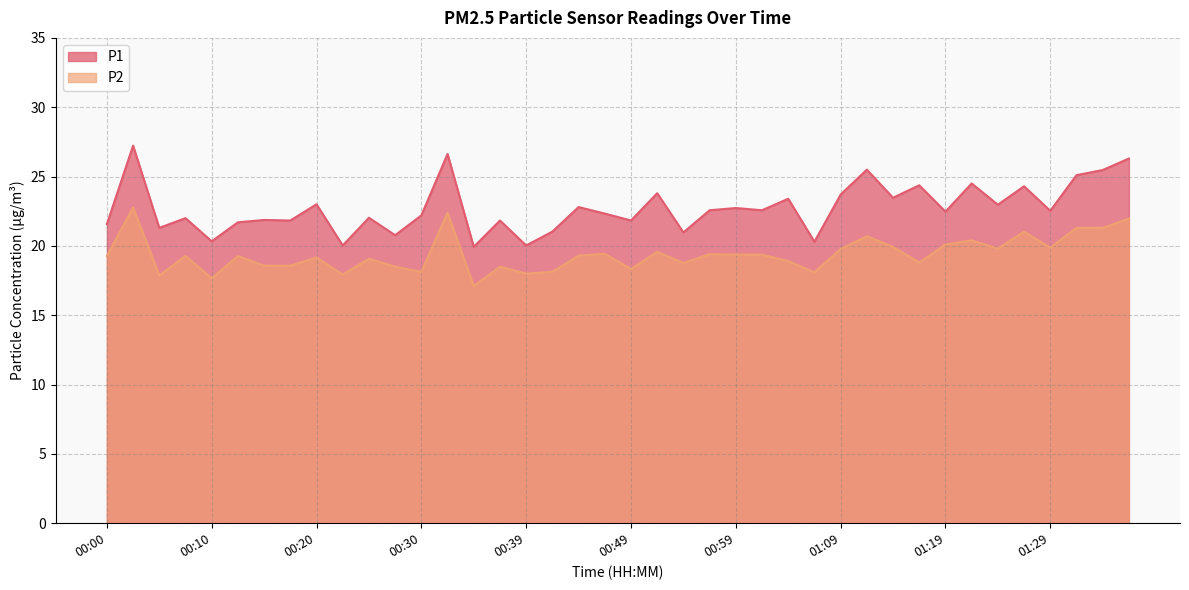

What is the label of the 23rd point from the right?

00:42